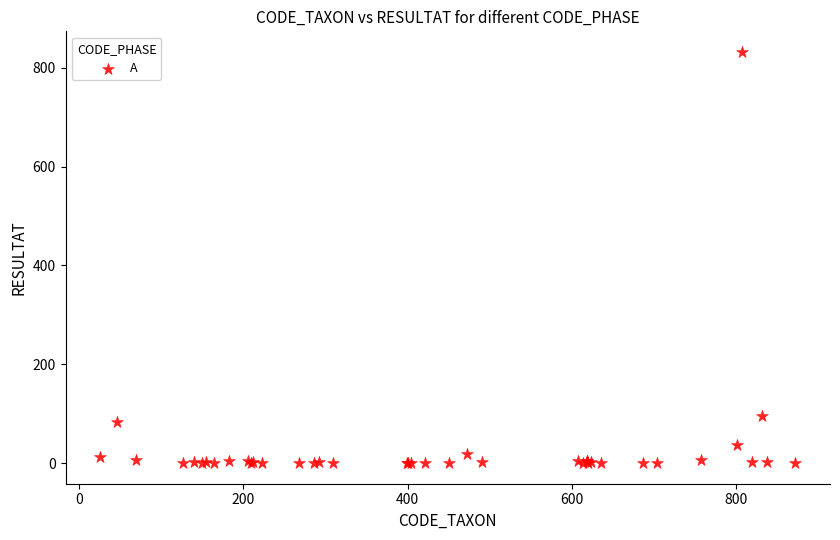

What Y value in the scatter plot is closest to 416?

96